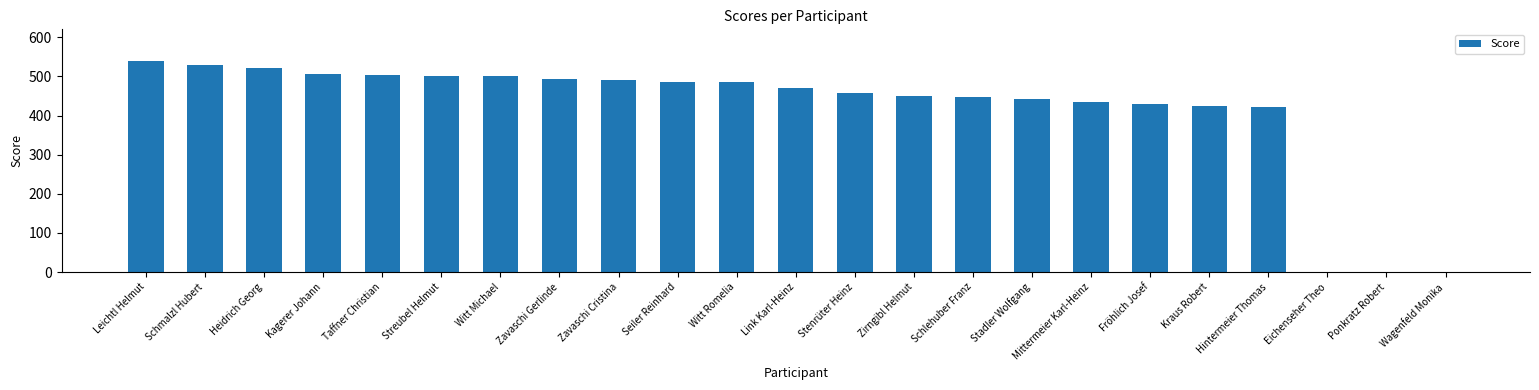

How many values exceed 471?

12